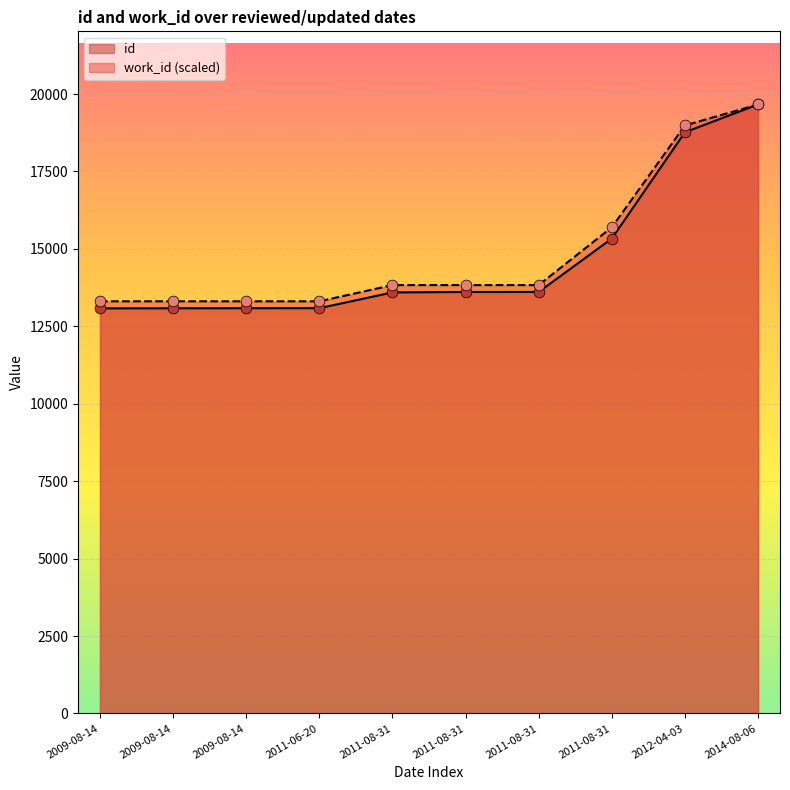

Which series has the largest total across all categories?

work_id (scaled)